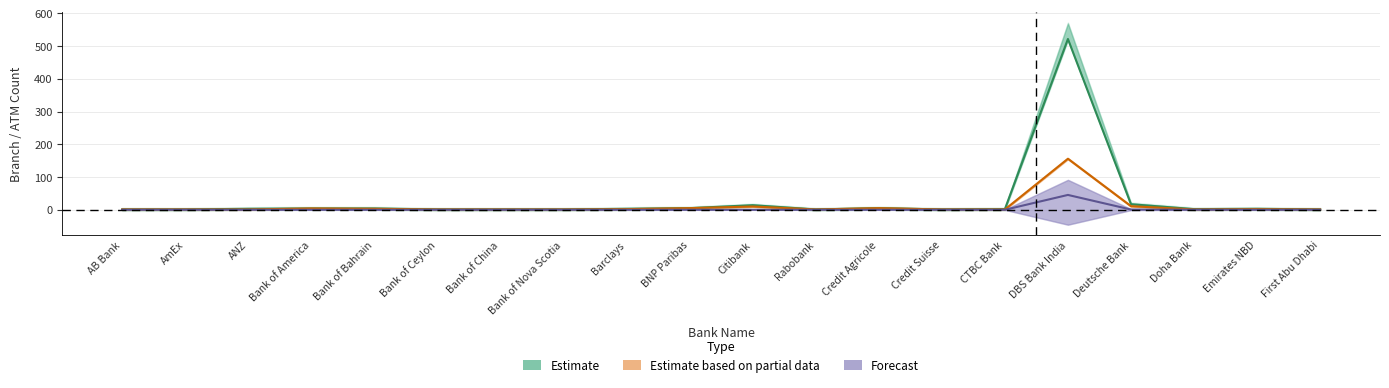

How many lines are shown in the chart?

3